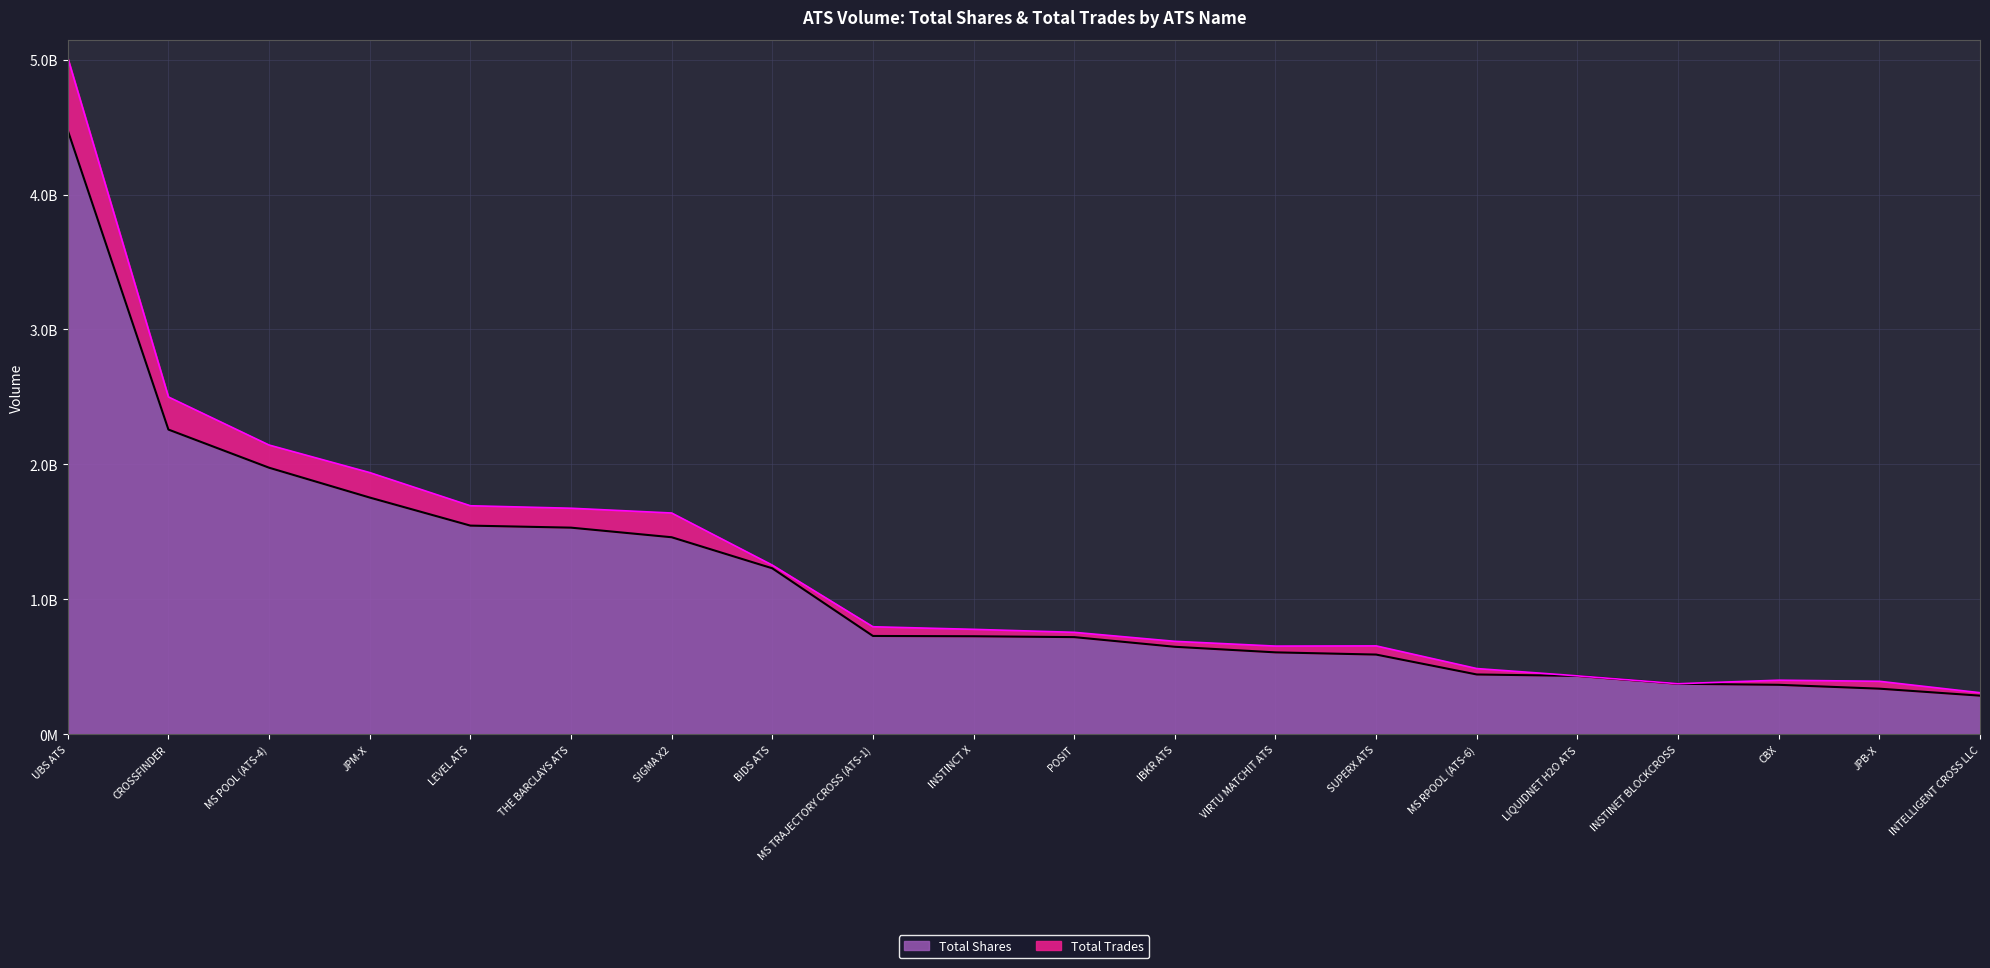

Does the chart display data point markers on the line(s)?

No